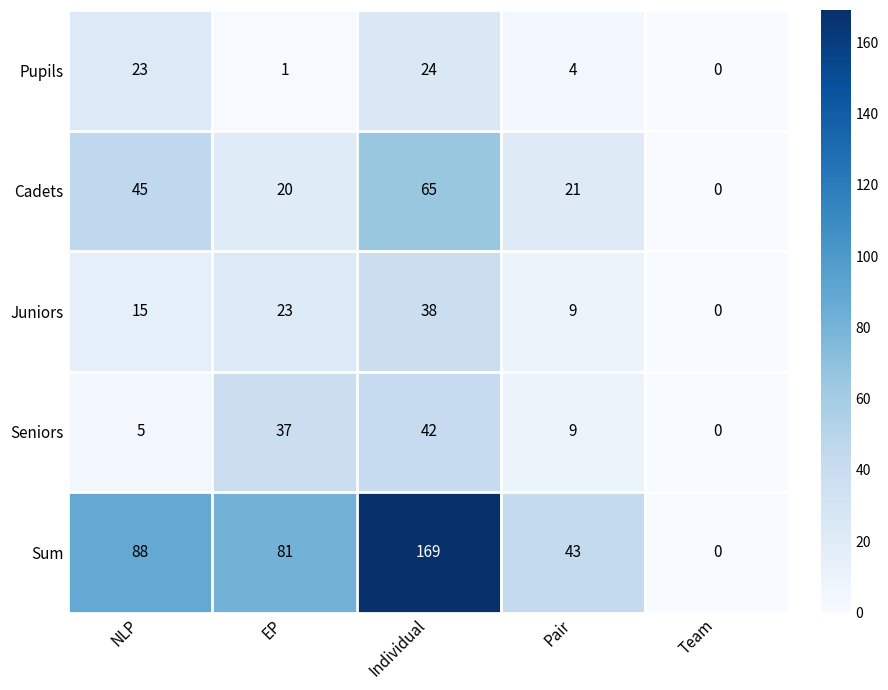

Is it true that Cadets equals 33 at Pair?

False